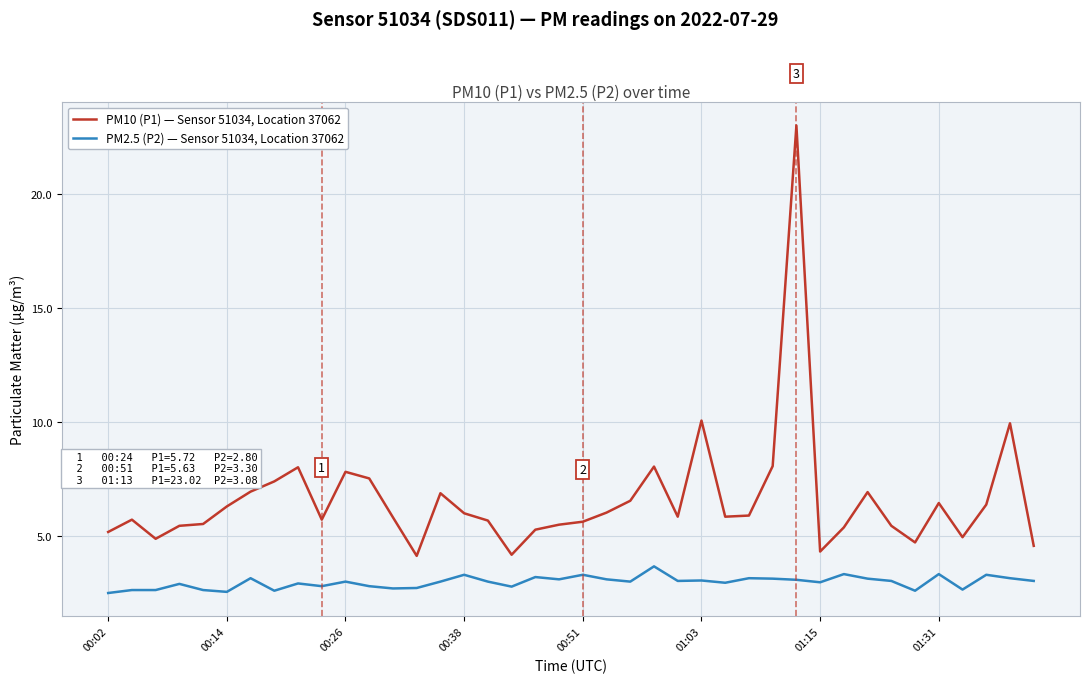

What are all the series names shown in the legend?

PM10 (P1) — Sensor 51034, Location 37062, PM2.5 (P2) — Sensor 51034, Location 37062